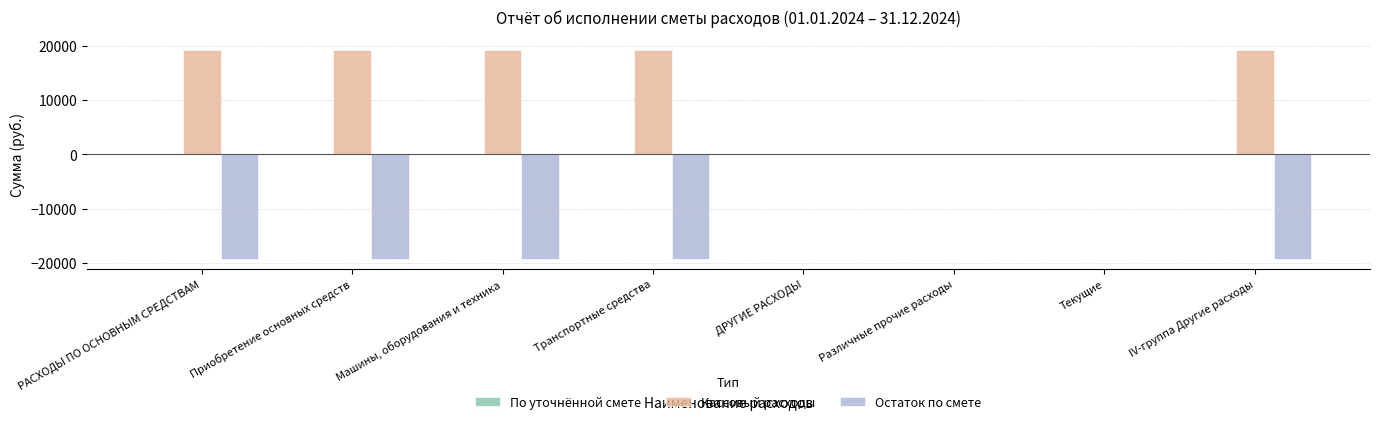

What is the approximate value of Остаток по смете at Транспортные средства?

-19259.5